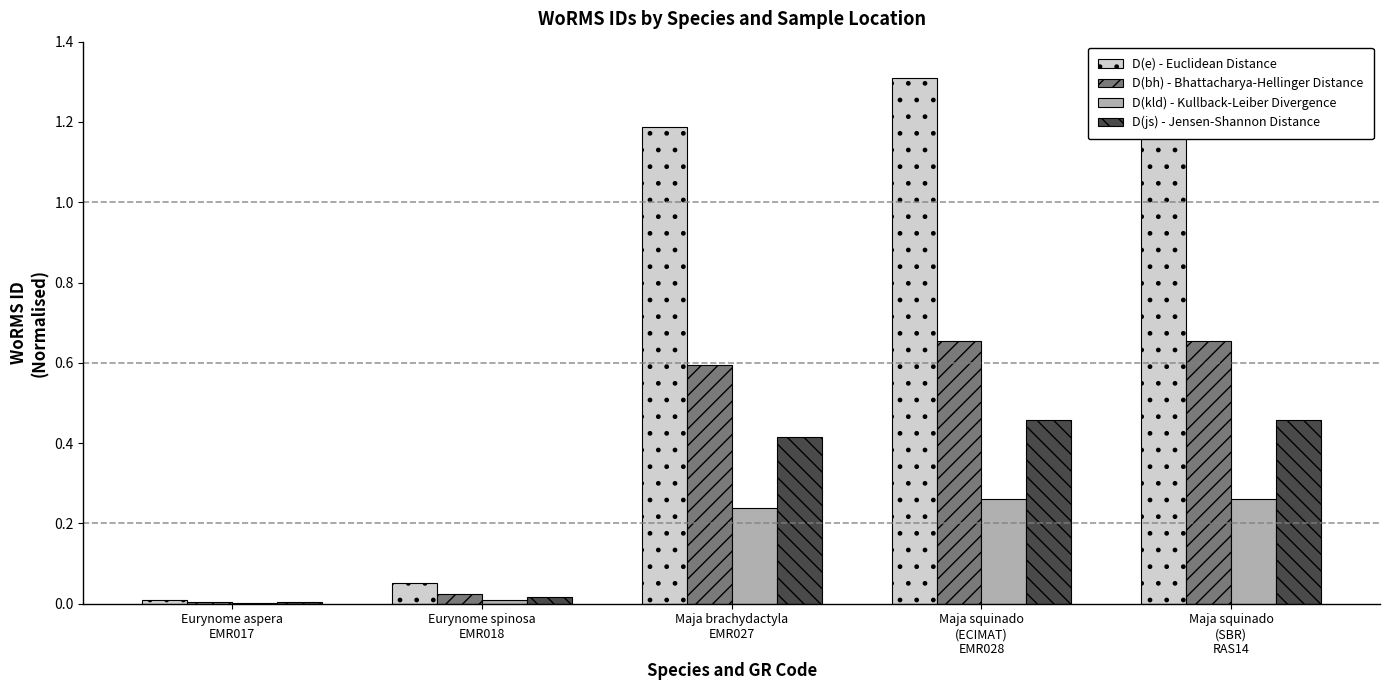

What is the label of the 1st bar from the right?

Maja squinado
(SBR)
RAS14